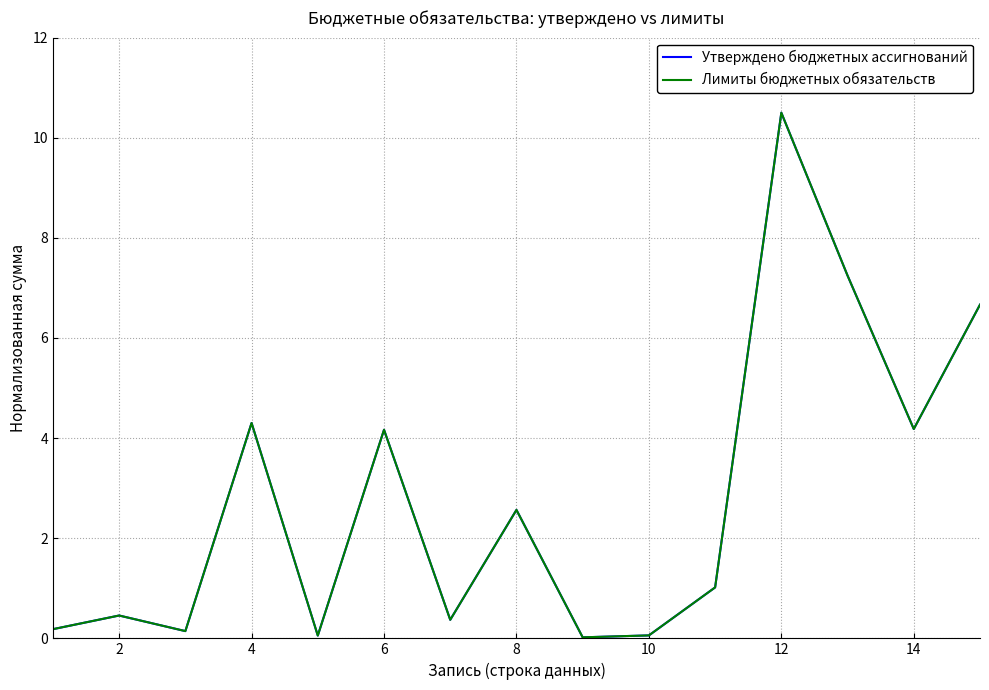

Is this an area chart (filled region under the line)?

No